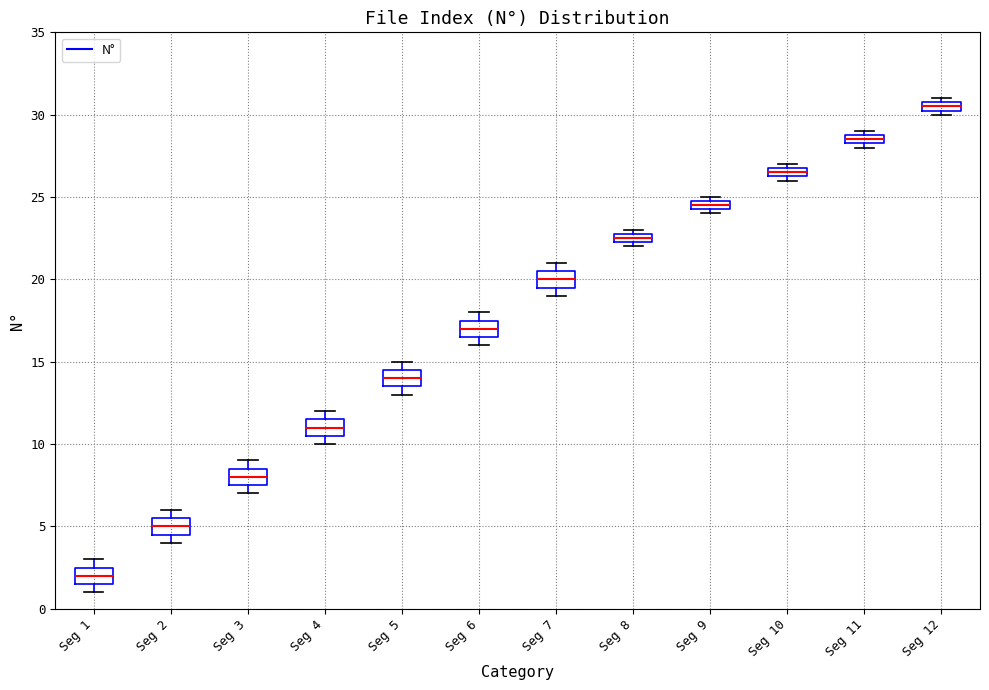

Where does the median line of the box for Seg 3 sit on the y-axis? The values are not printed on the chart, so give them approximately, as read against the axis.

8.0